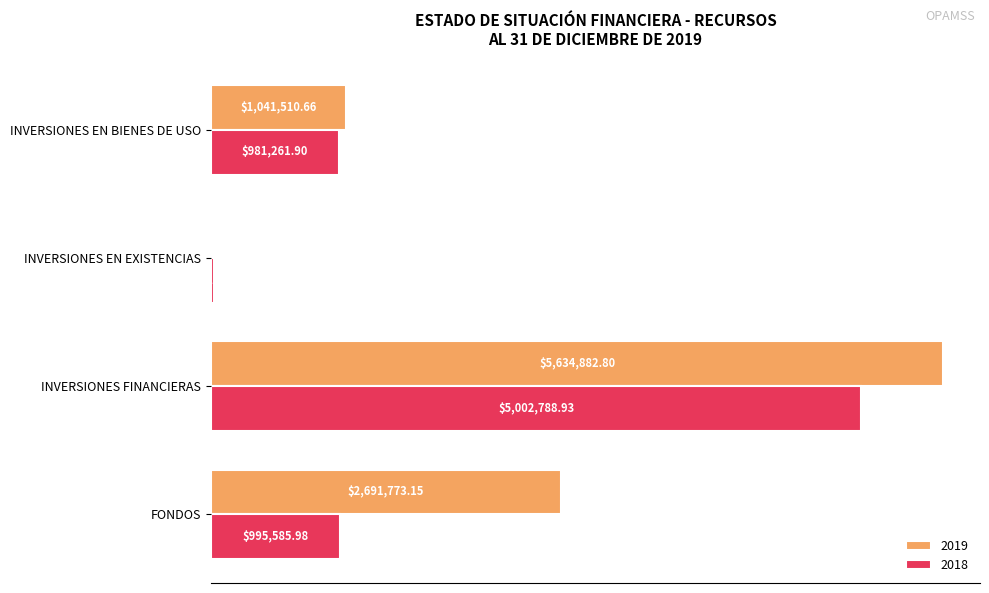

Between INVERSIONES FINANCIERAS and INVERSIONES EN BIENES DE USO, which series saw the biggest shift?

2019